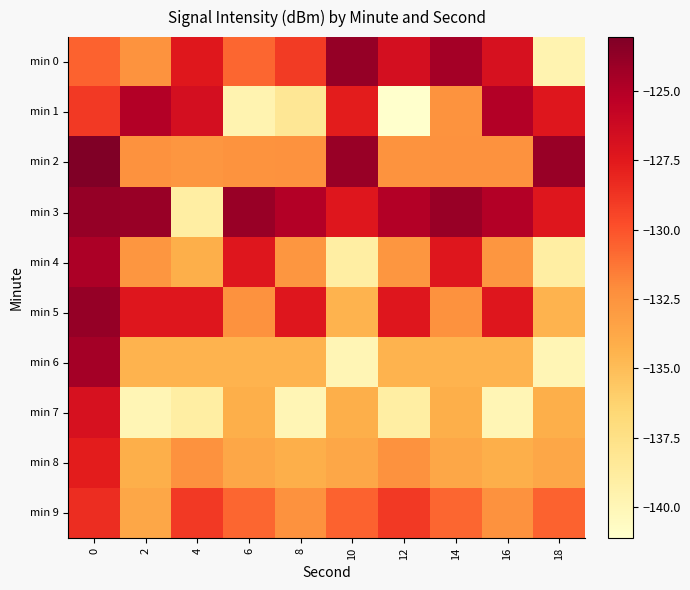

What is the greatest value displayed?

-123.0